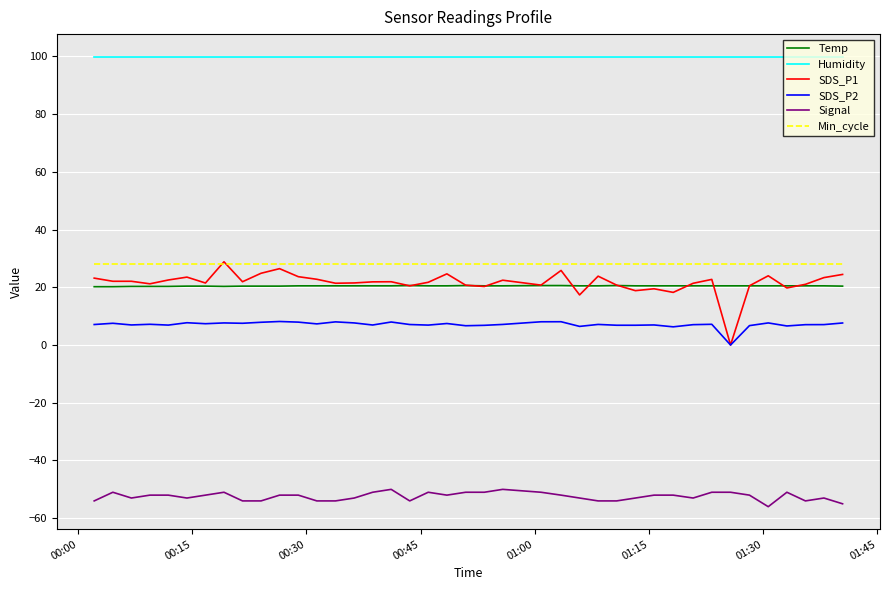

What is the lowest value of the Min_cycle series?

28.0